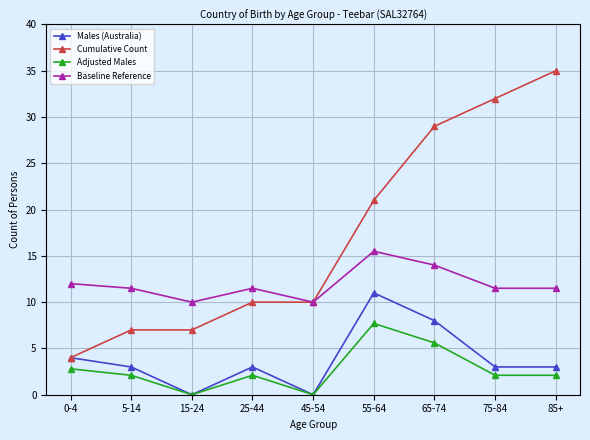

How many lines are shown in the chart?

4